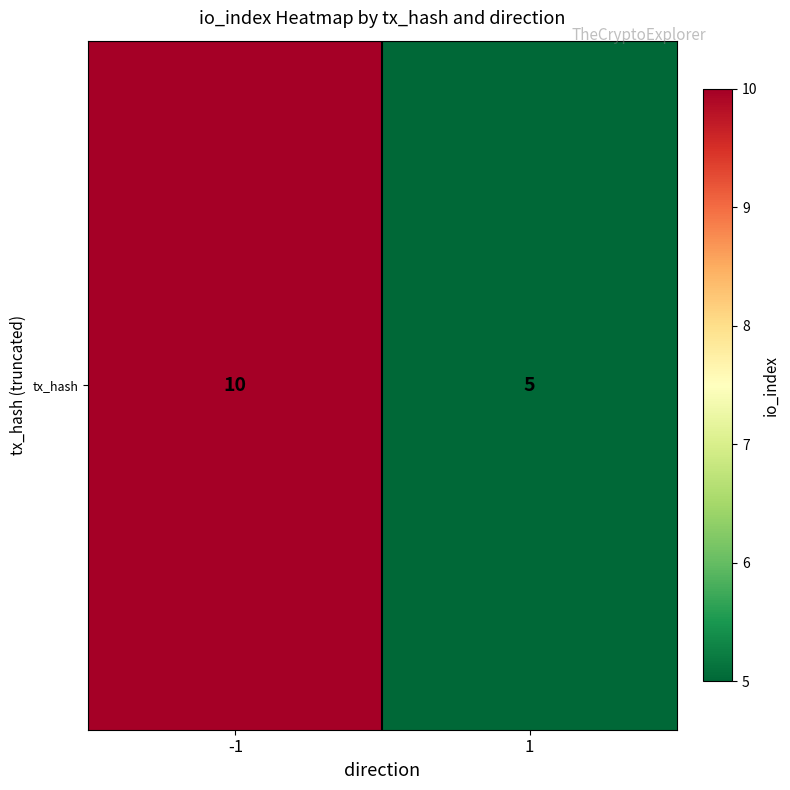

What is the difference between the values at -1 and 1?

5